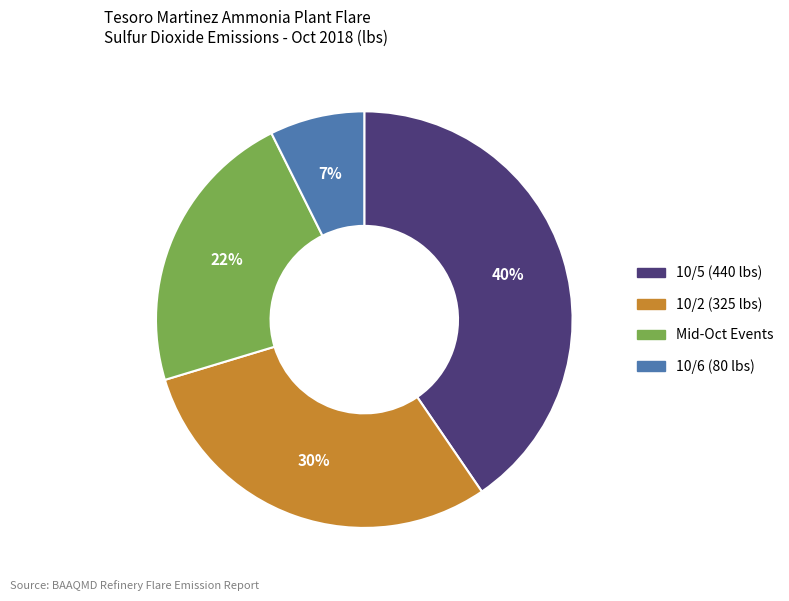

Count the number of slices in the pie.

4